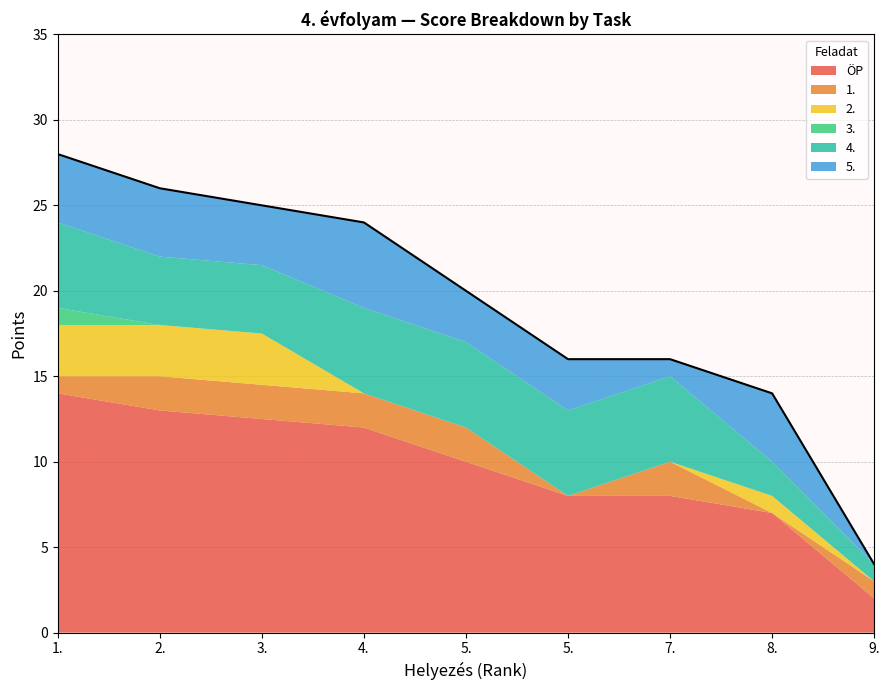

Which series has the largest range (max minus min)?

ÖP